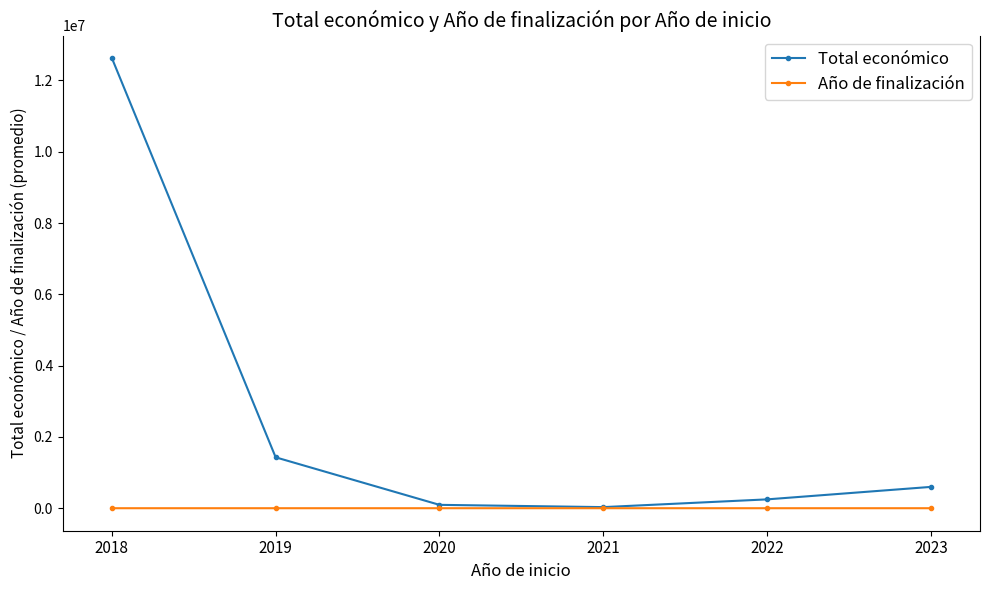

Which series changed the most between 2019 and 2020?

Total económico